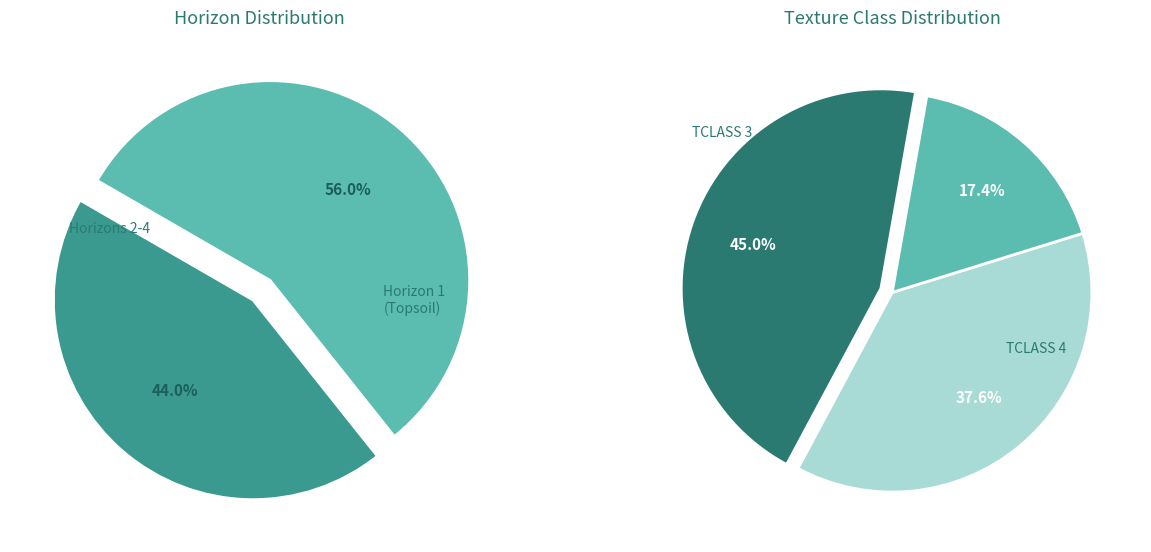

Which category has the biggest portion of the pie?

1